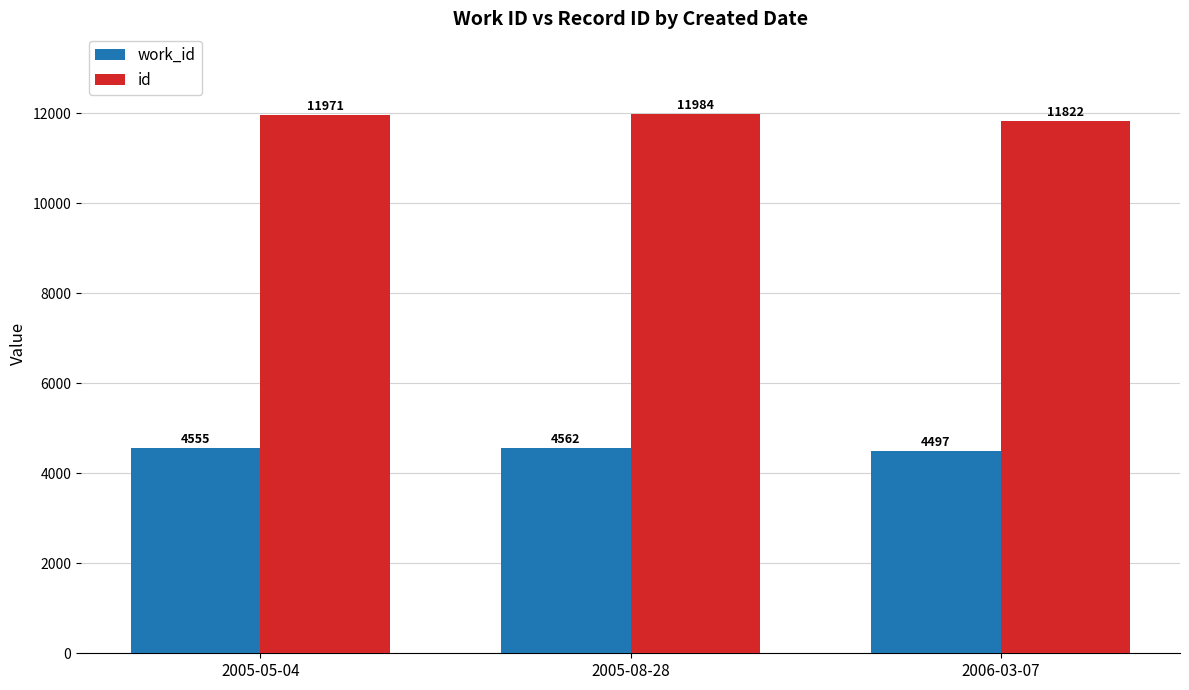

What is the label of the 2nd bar from the left?

2005-08-28